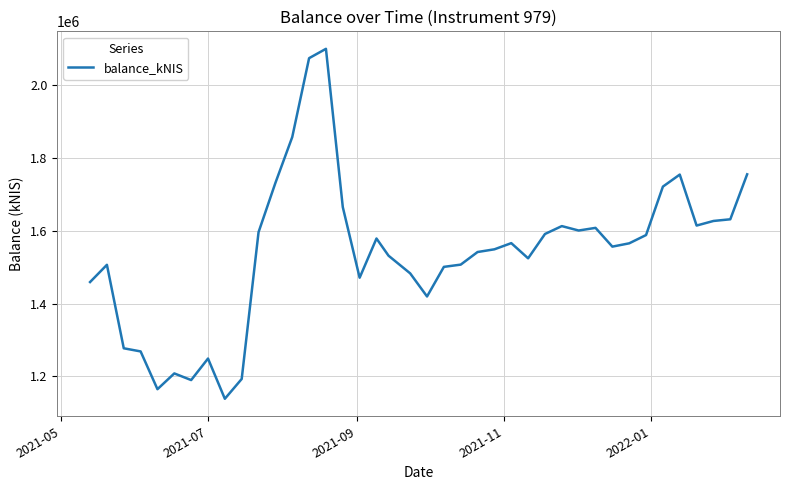

Does the chart display data point markers on the line(s)?

No